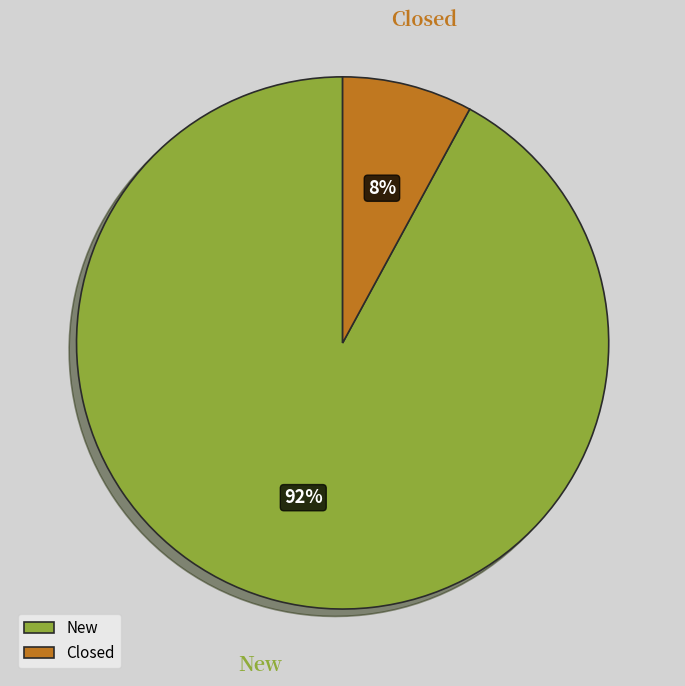

Which has a higher value, Closed or New?

New